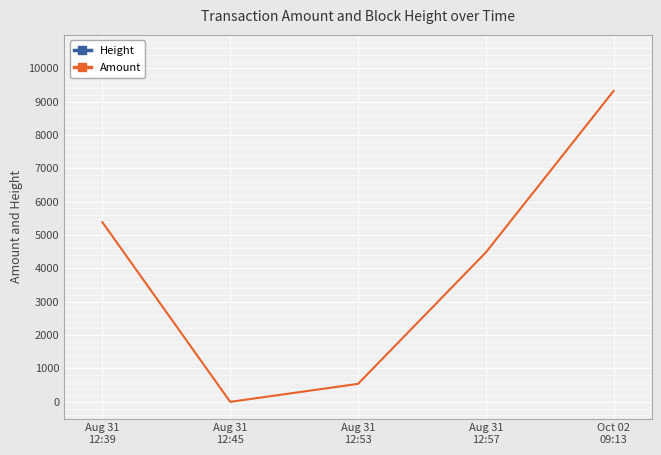

At how many categories does at least one series exceed 184712?

5